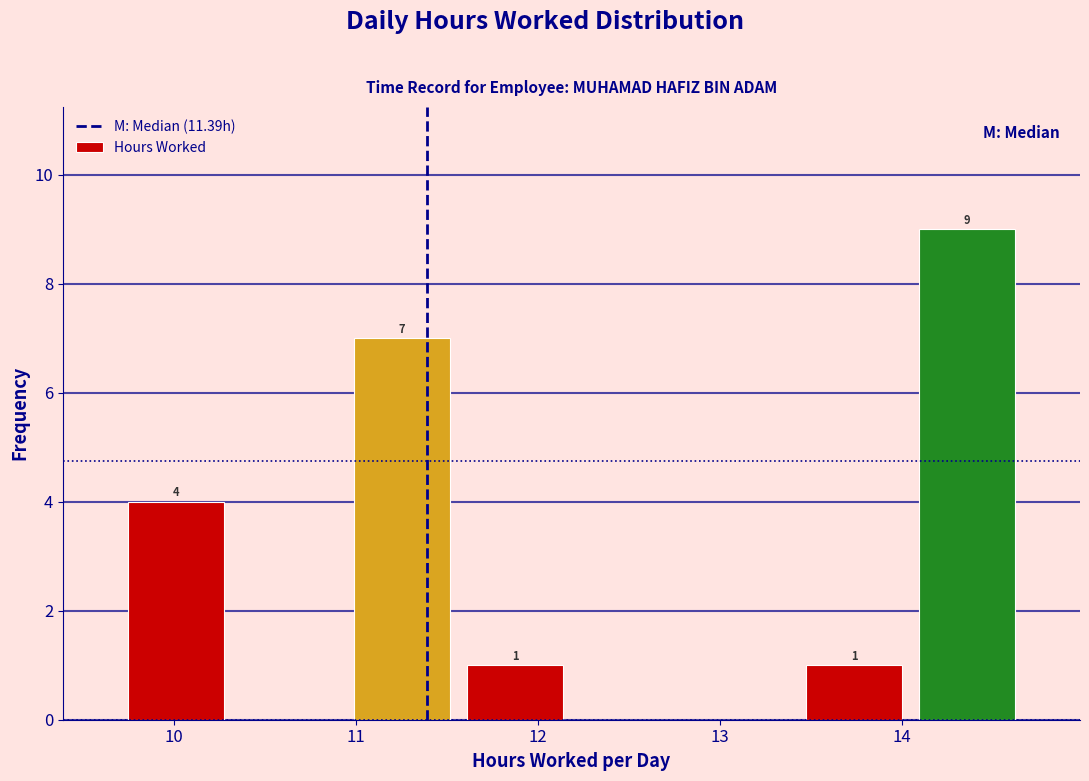

Which range on the x-axis has the tallest bar?

14.0 to 14.7